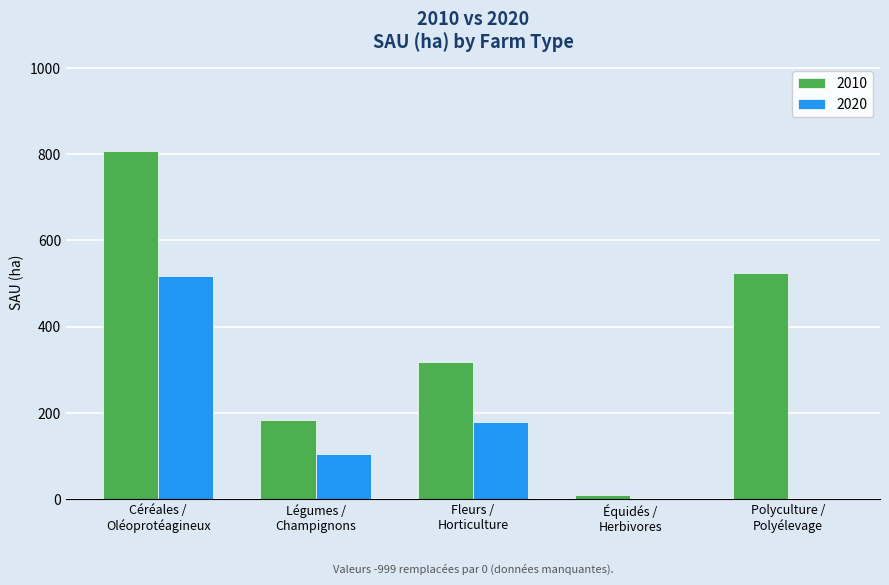

What is the greatest value displayed?

806.6